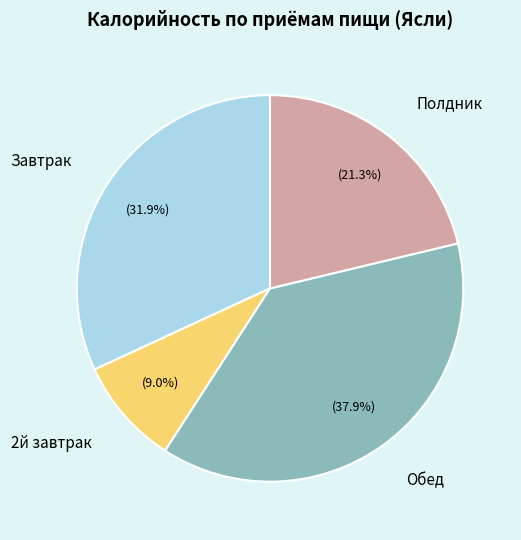

Is there any slice that represents more than half of the pie?

No